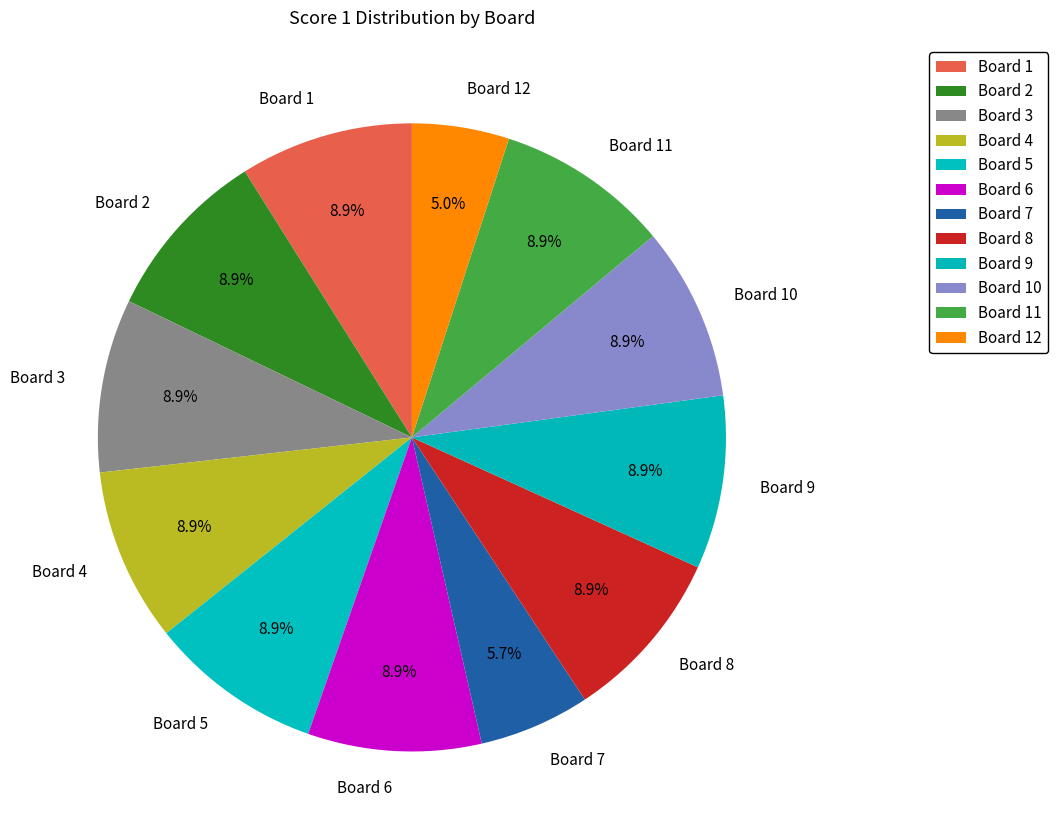

Between Board 8 and Board 12, which is larger?

Board 8